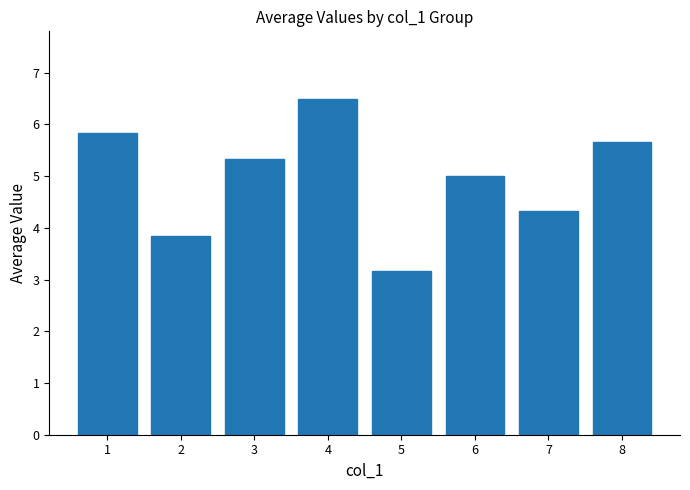

What is the difference between the maximum and minimum values?

3.3